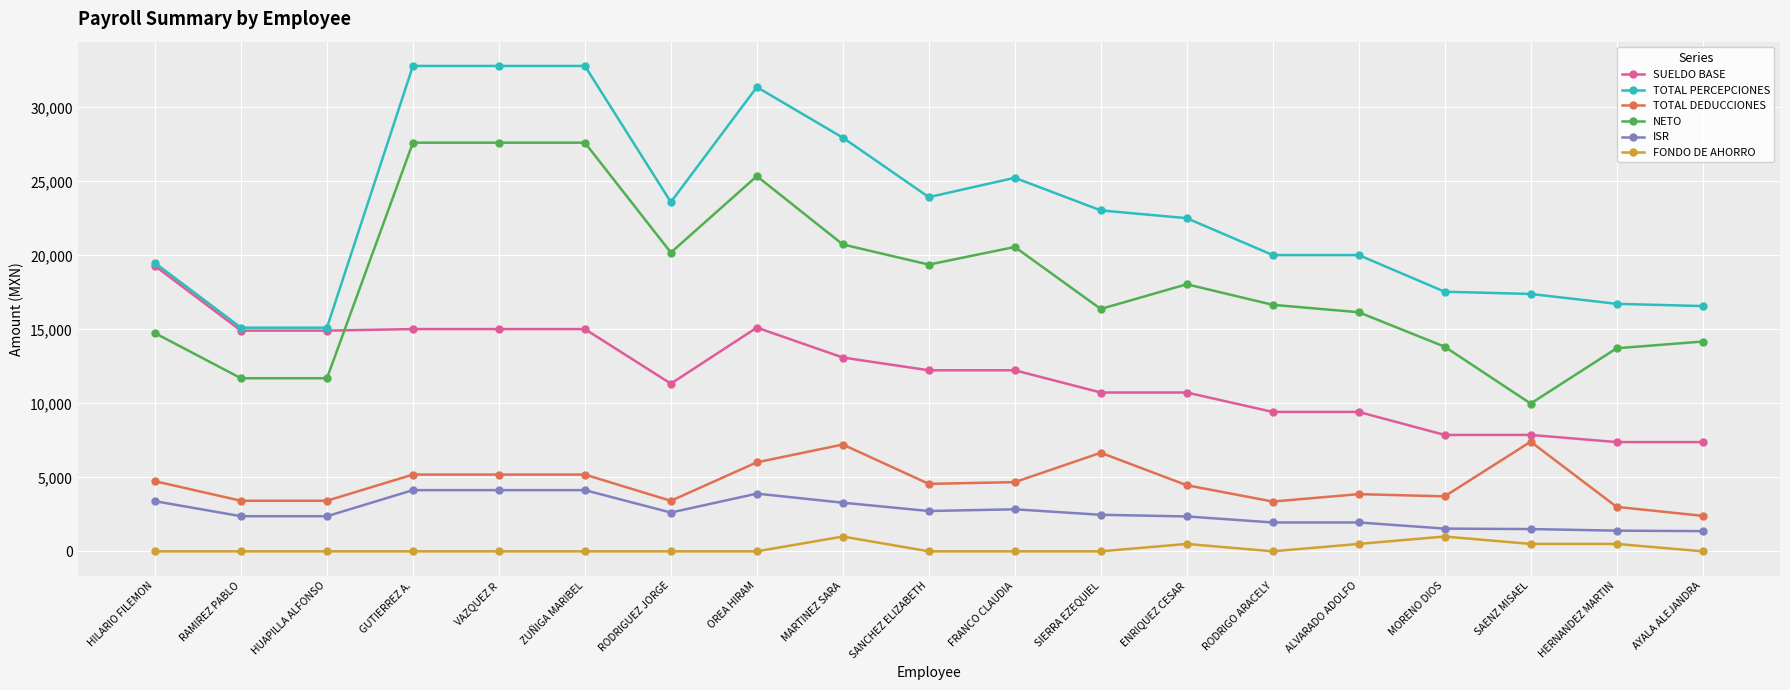

Rank the series by their maximum value, from highest to lowest.

TOTAL PERCEPCIONES, NETO, SUELDO BASE, TOTAL DEDUCCIONES, ISR, FONDO DE AHORRO